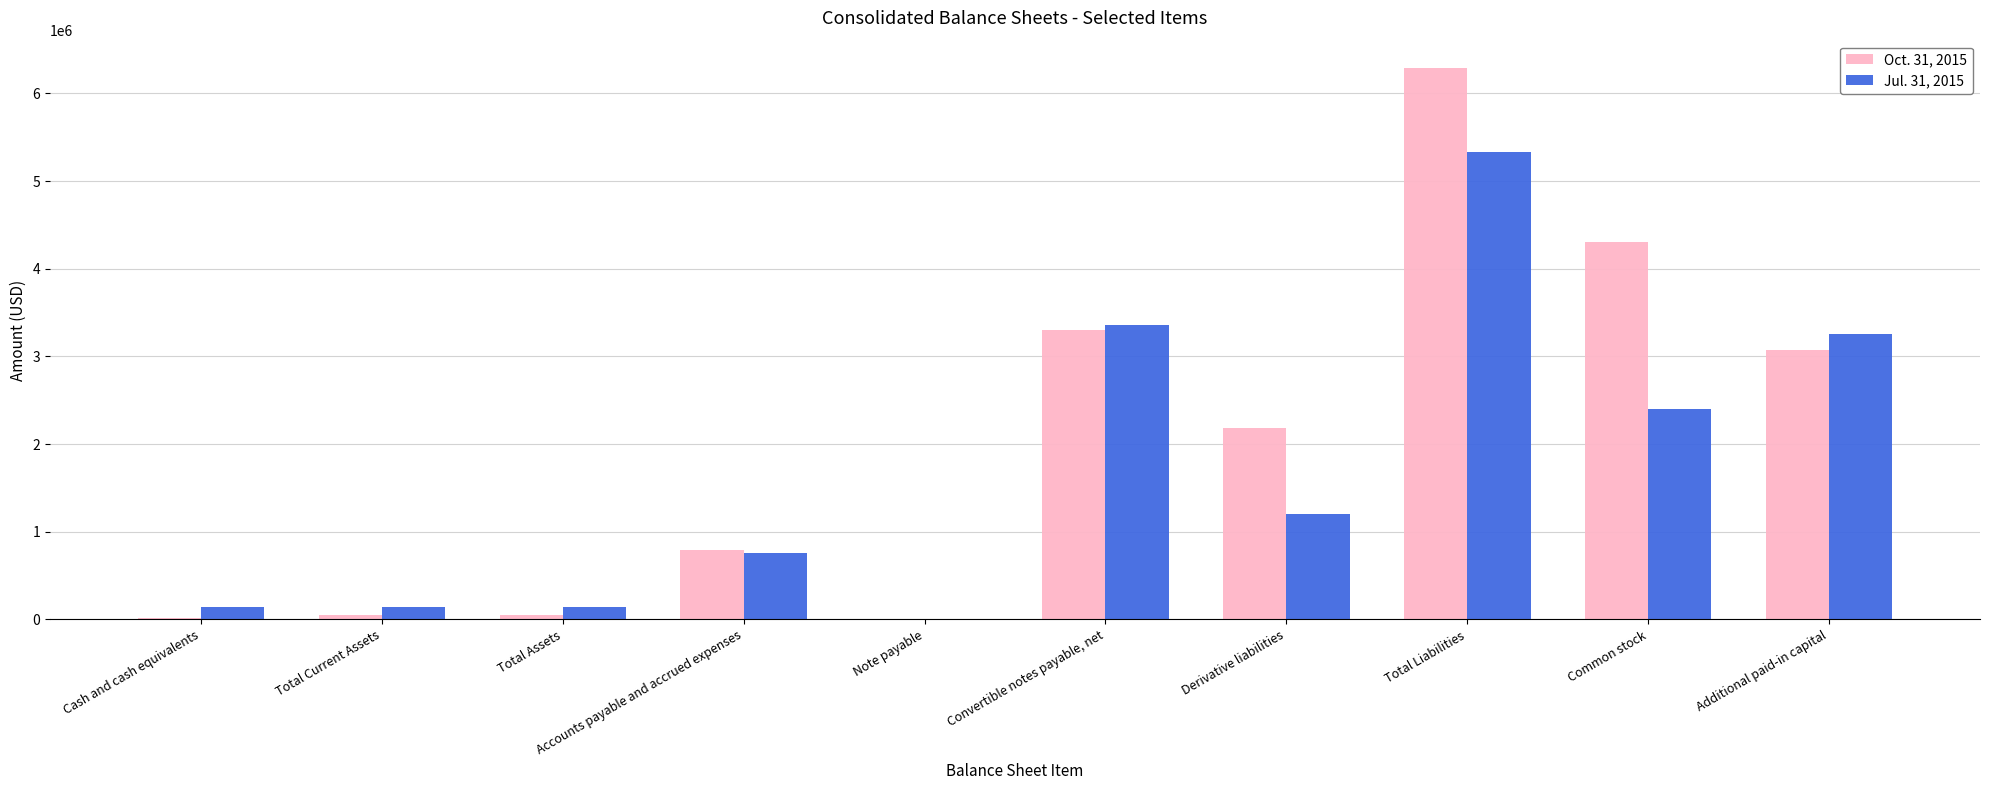

Is it true that Jul. 31, 2015 equals 144093 at Total Assets?

True